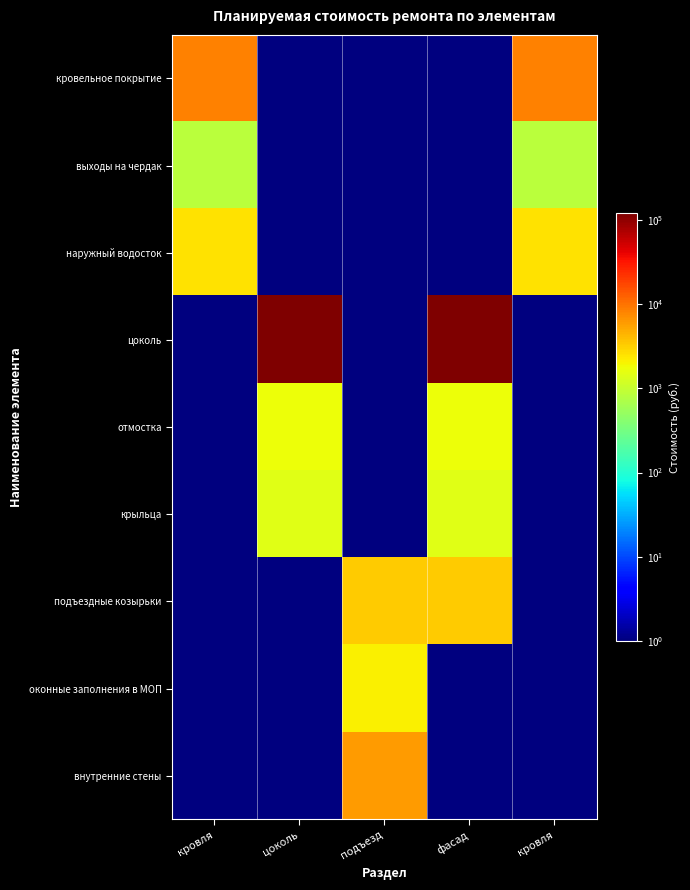

Between кровля and цоколь, which is larger?

кровля